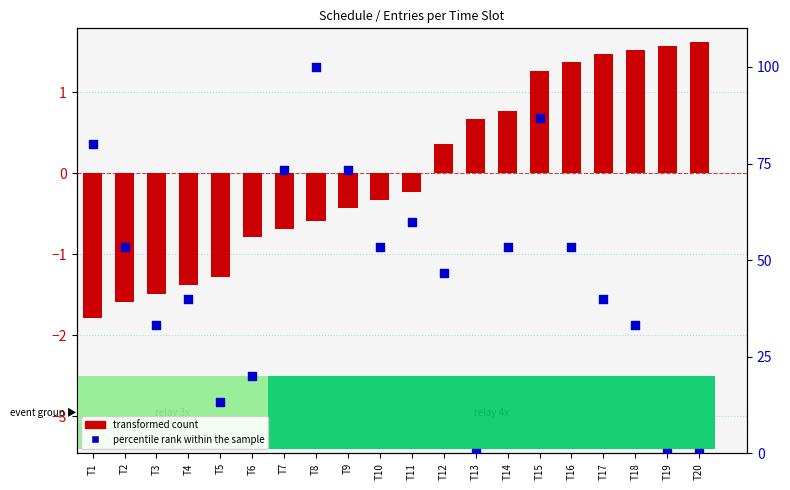

Which series has the largest total across all categories?

percentile rank within the sample